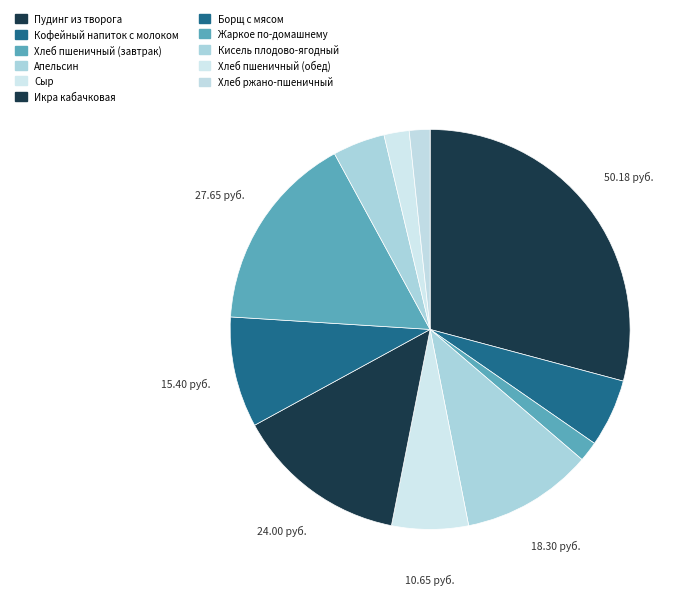

Is Хлеб ржано-пшеничный the majority of the pie?

No